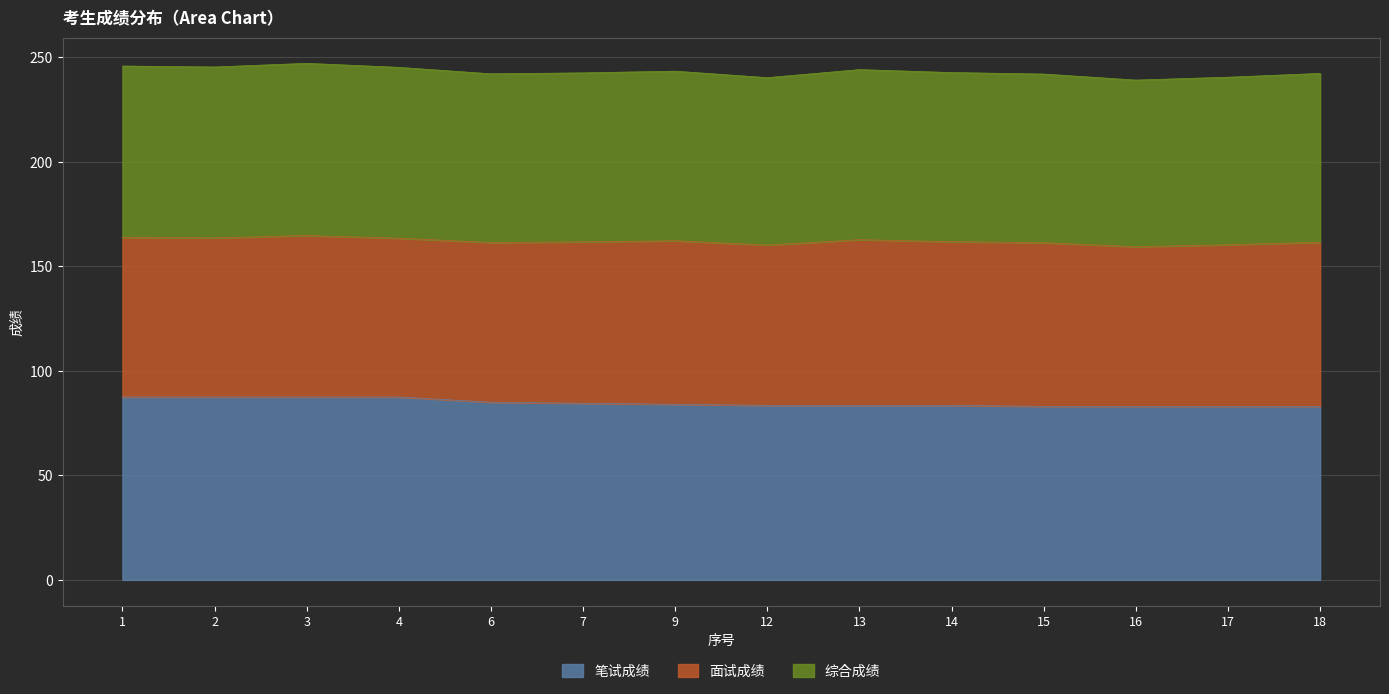

Does the chart have visible grid lines?

Yes